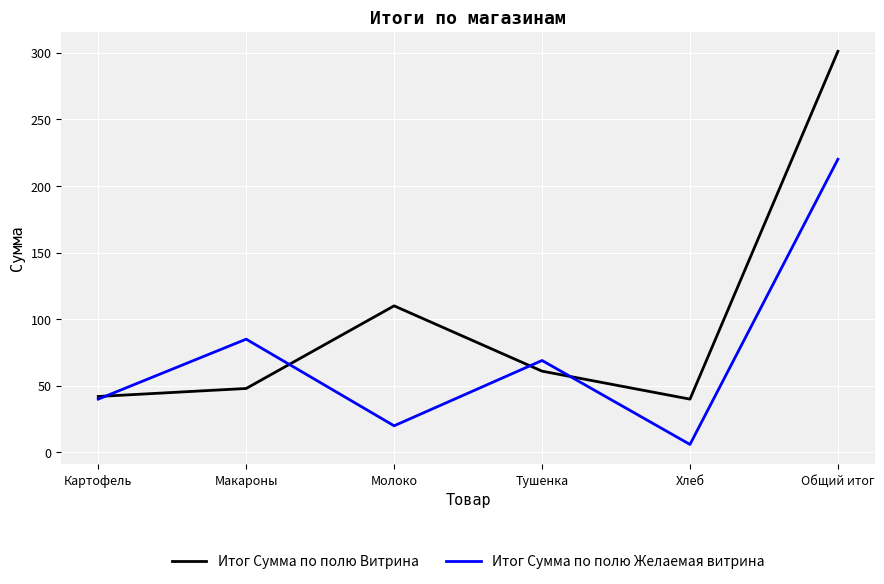

List the series in order of their overall mean, highest first.

Итог Сумма по полю Витрина, Итог Сумма по полю Желаемая витрина